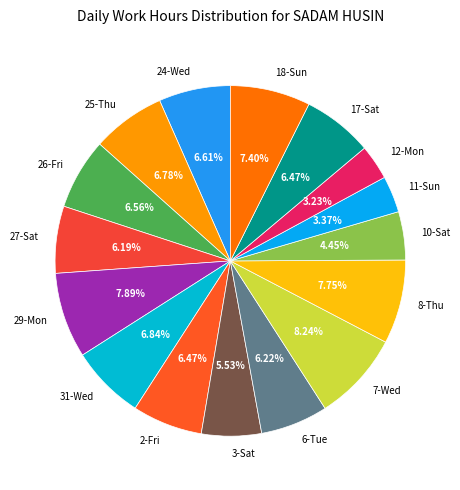

How many slices are in this pie chart?

16